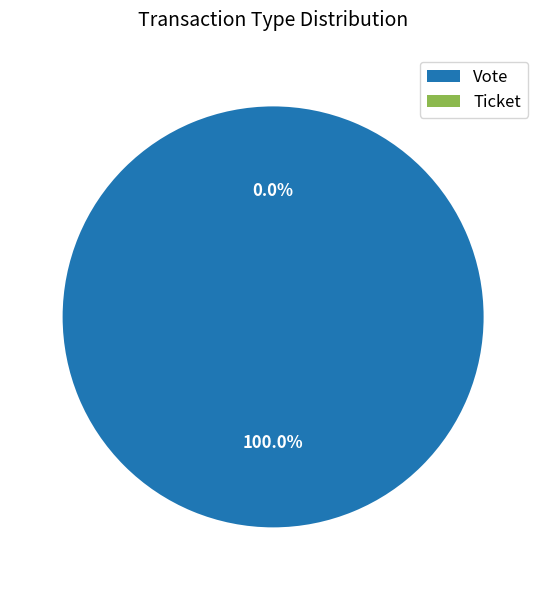

How many segments does this pie chart have?

2